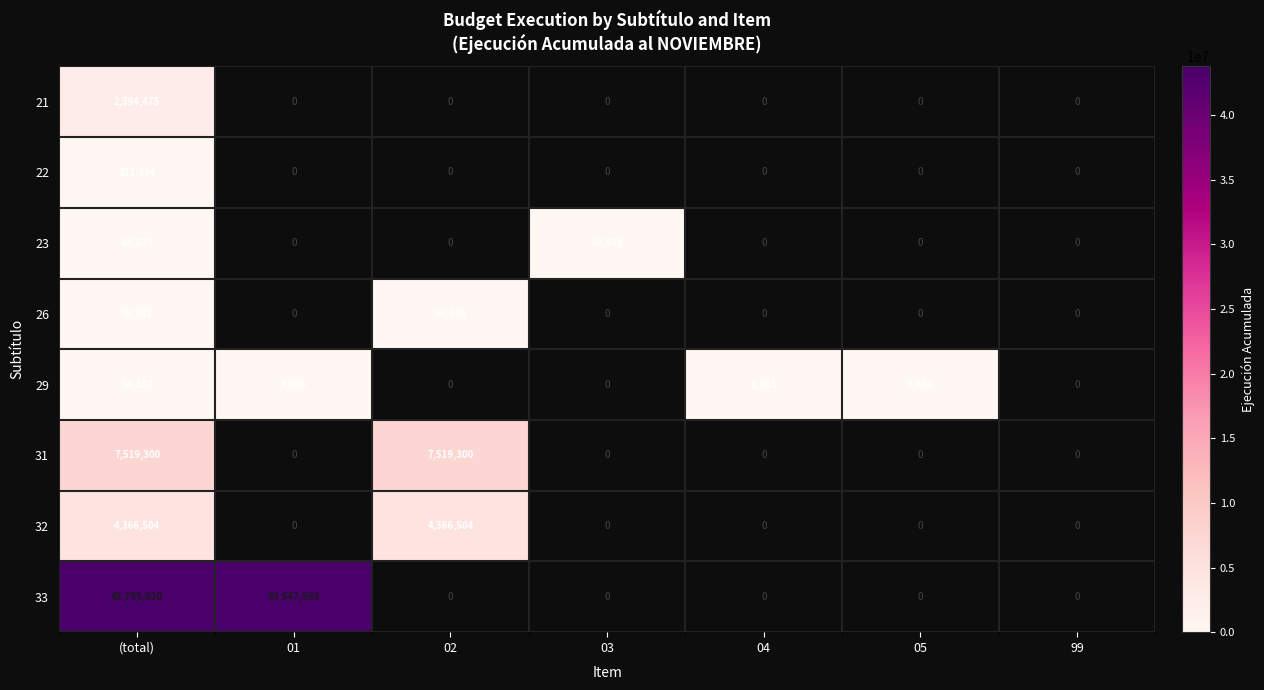

Is it true that 33 equals 27040549 at 01?

False